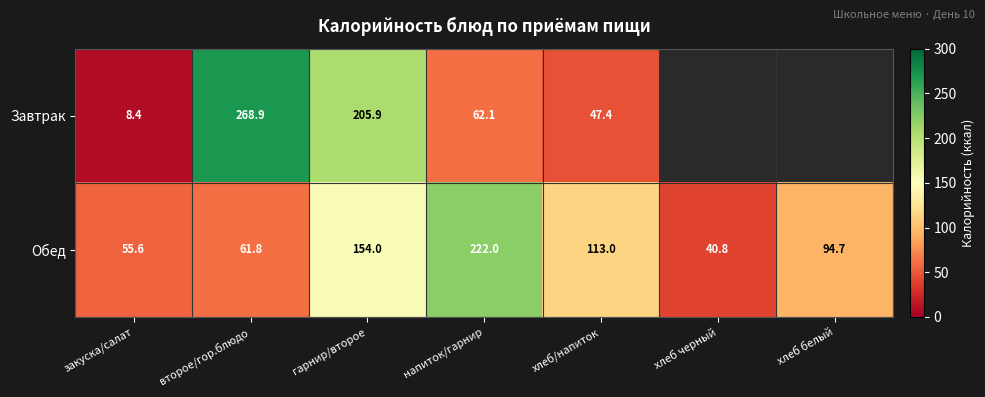

The value of Завтрак at закуска/салат is 8.4. True or false?

True